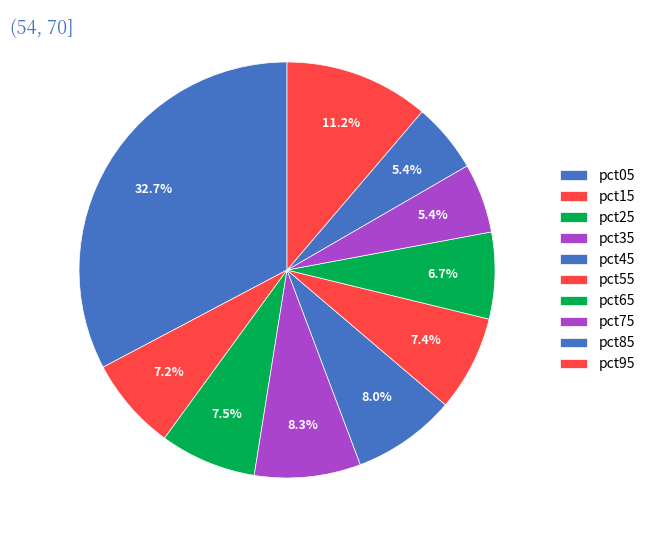

Which has a higher value, pct05 or pct35?

pct05